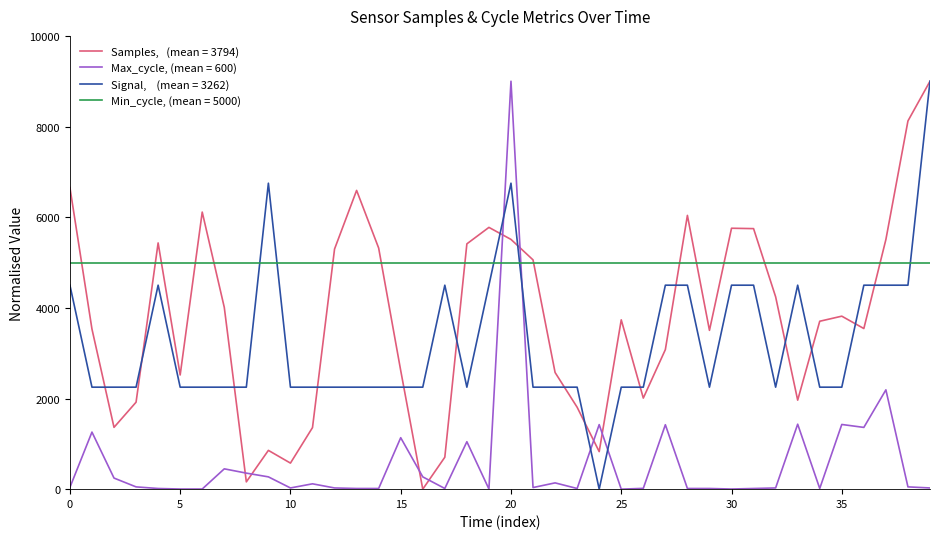

How many lines are shown in the chart?

4